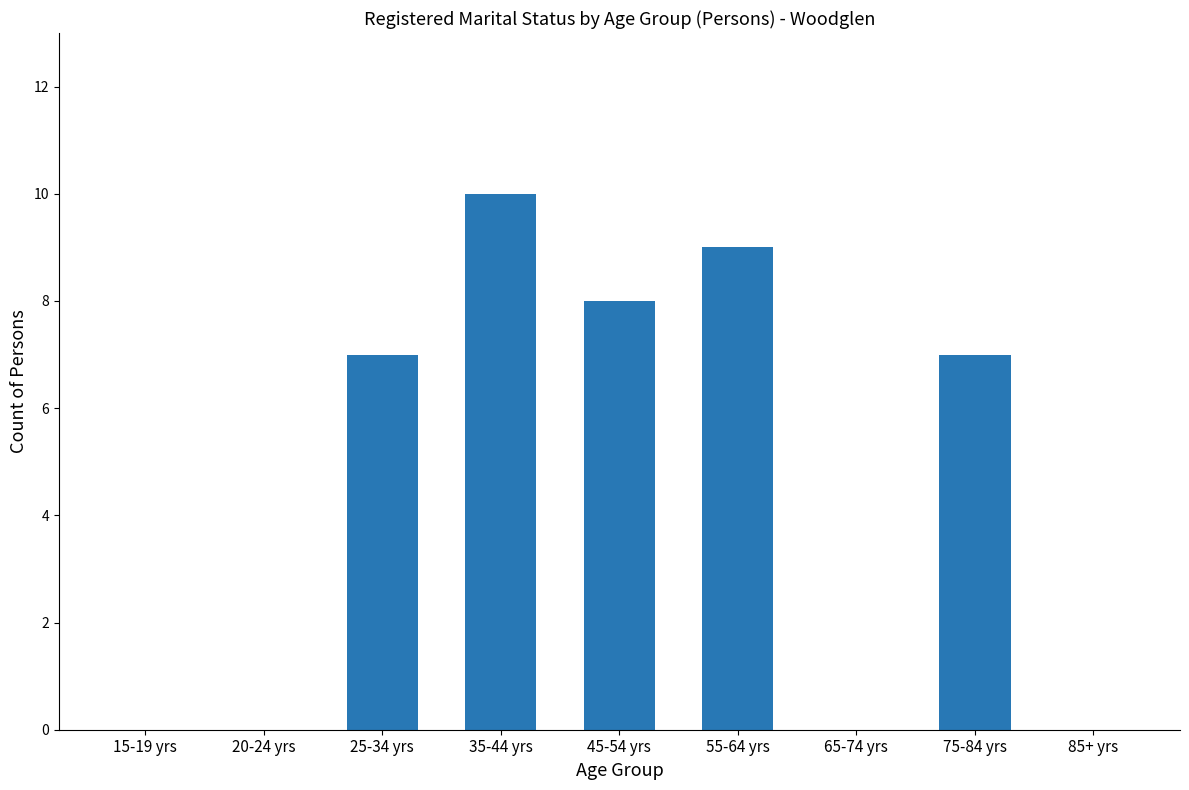

Reading left to right, list all the values displayed in this chart.

15-19 yrs=0	20-24 yrs=0	25-34 yrs=7	35-44 yrs=10	45-54 yrs=8	55-64 yrs=9	65-74 yrs=0	75-84 yrs=7	85+ yrs=0